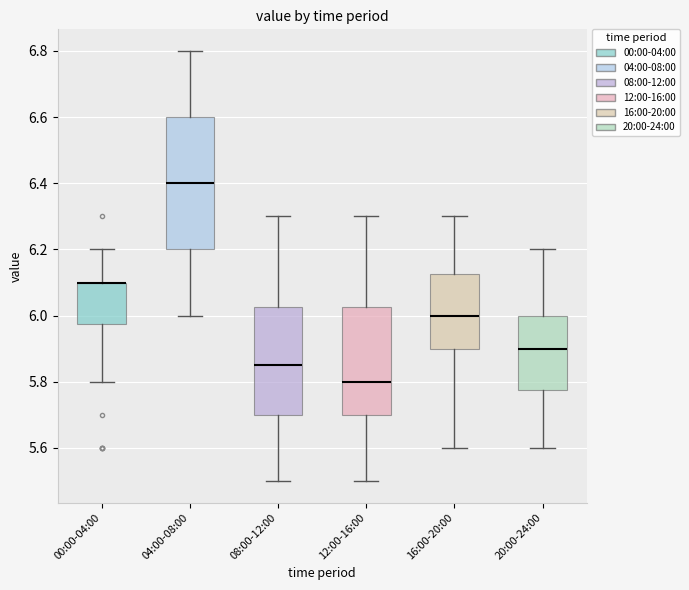

Reading left to right, read every box against the y-axis: the position of its median line, the range the box covers, and the ends of its whiskers. The values are not printed on the chart, so give them approximately, as read against the axis.

00:00-04:00: median 6.10 (drawn on the box's upper edge), box 5.98 to 6.10, whiskers 5.80 to 6.20
04:00-08:00: median 6.40, box 6.20 to 6.60, whiskers 6.00 to 6.80
08:00-12:00: median 5.86, box 5.70 to 6.02, whiskers 5.50 to 6.30
12:00-16:00: median 5.80, box 5.70 to 6.02, whiskers 5.50 to 6.30
16:00-20:00: median 6.00, box 5.90 to 6.12, whiskers 5.60 to 6.30
20:00-24:00: median 5.90, box 5.78 to 6.00, whiskers 5.60 to 6.20